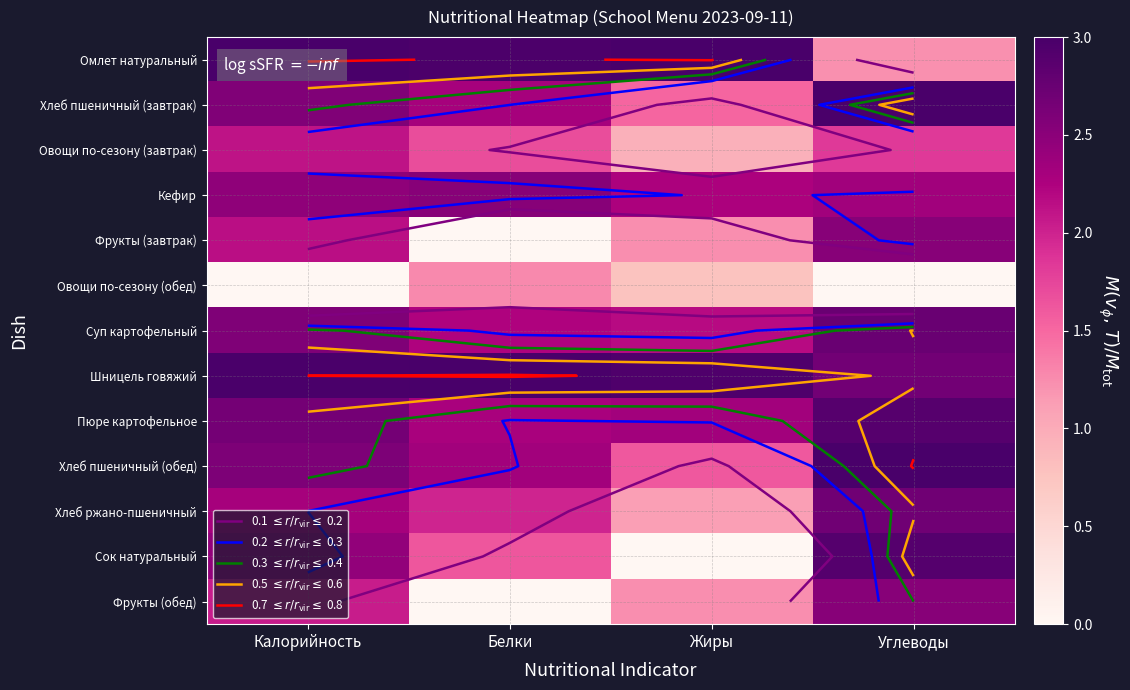

At which label does Хлеб пшеничный (обед) first exceed 2?

Калорийность